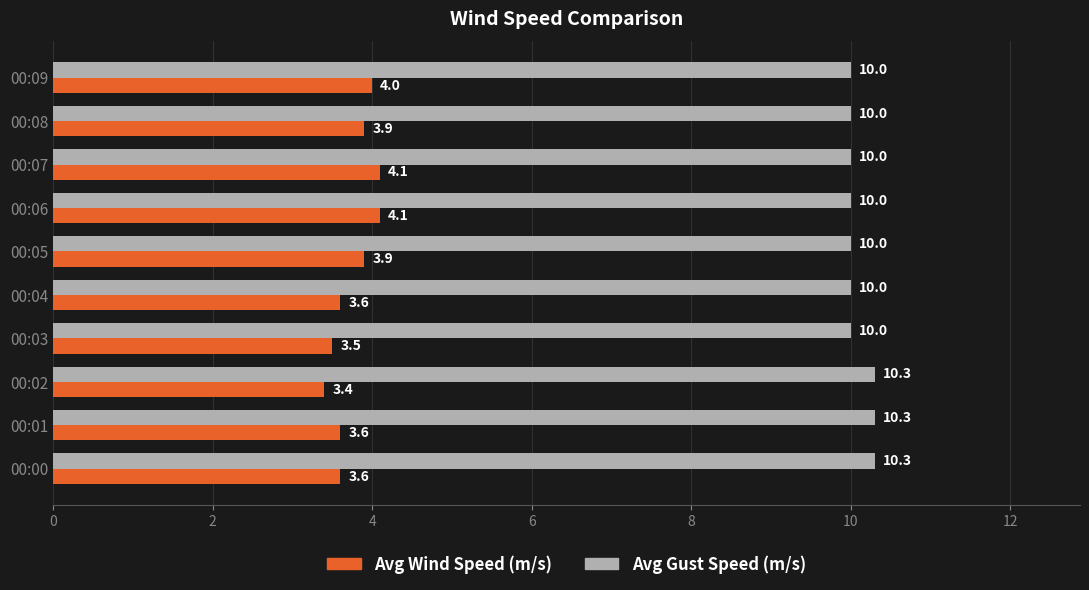

The value of Avg Wind Speed (m/s) at 00:09 is 4.0. True or false?

True